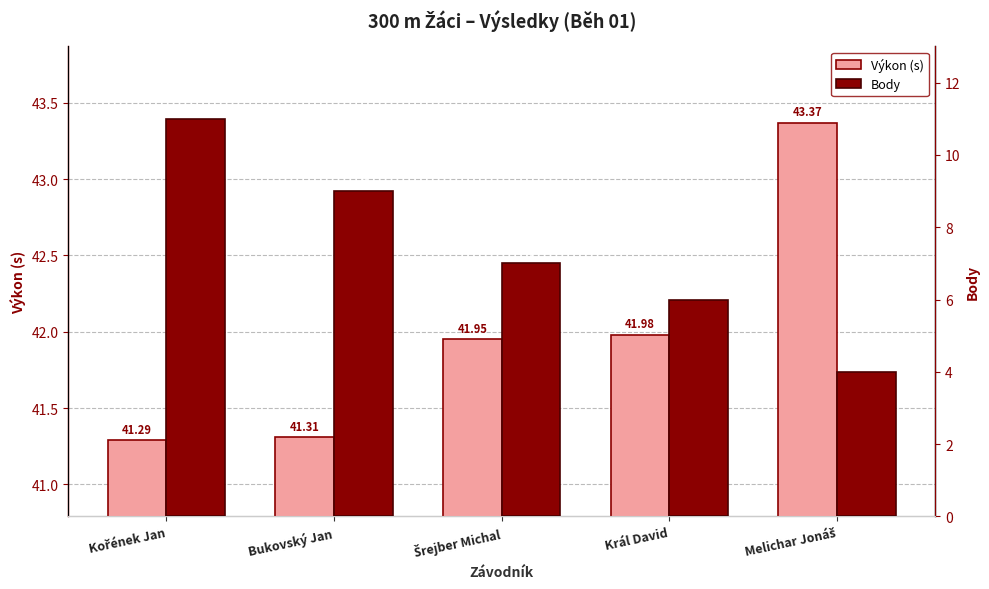

Reading left to right, extract all data points from this chart.

Výkon (s): Kořének Jan=41.3	Bukovský Jan=41.3	Šrejber Michal=42.0	Král David=42.0	Melichar Jonáš=43.4
Body: Kořének Jan=11.0	Bukovský Jan=9.0	Šrejber Michal=7.0	Král David=6.0	Melichar Jonáš=4.0